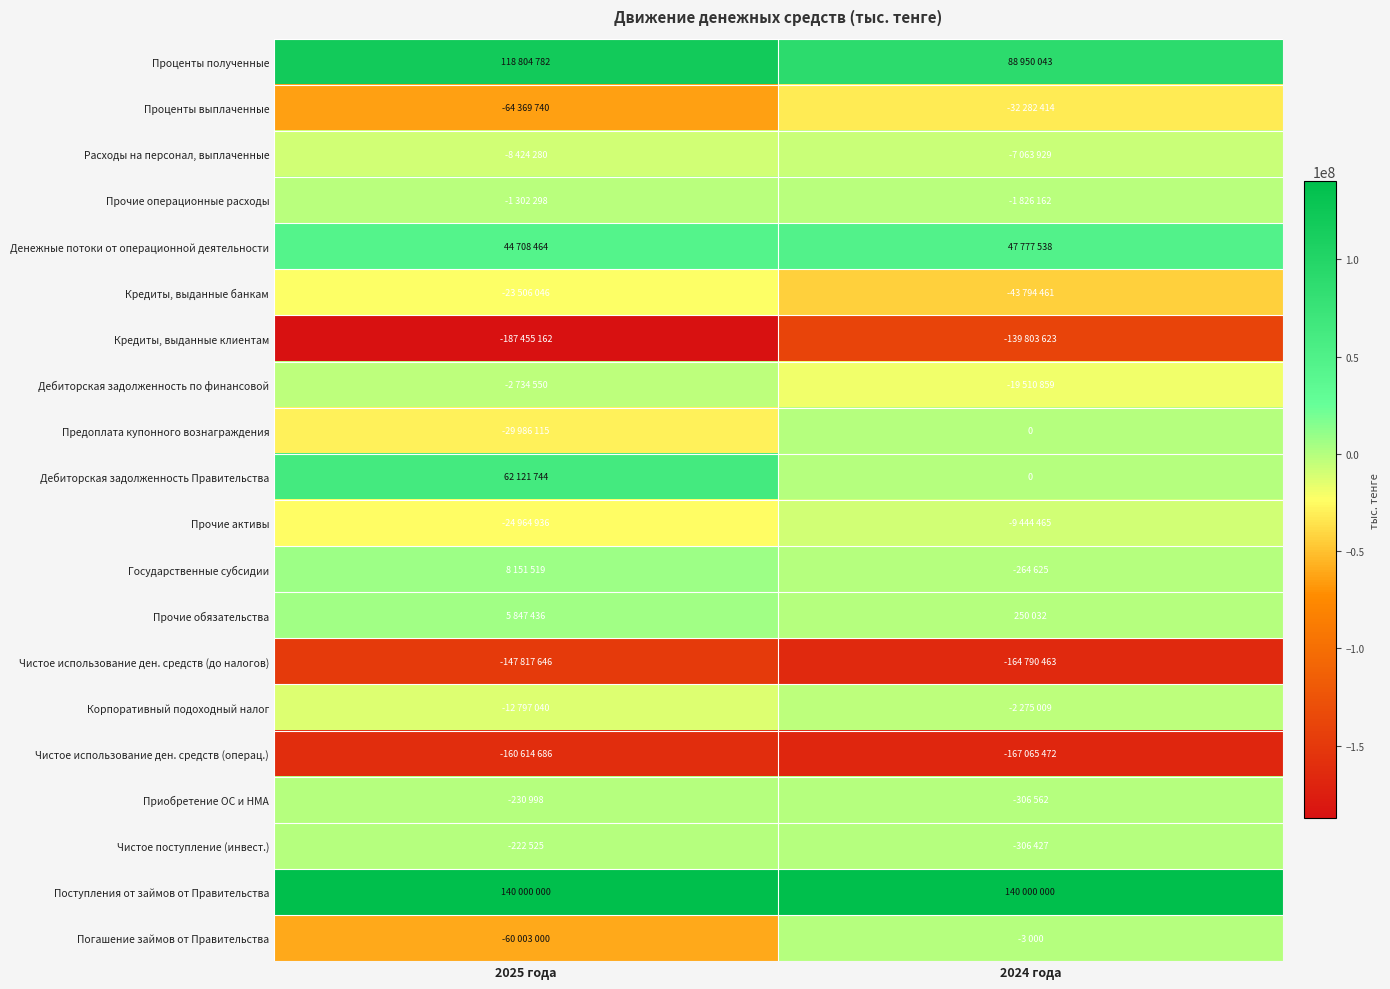

What is the difference between the highest and lowest values at 2024 года?

307065472